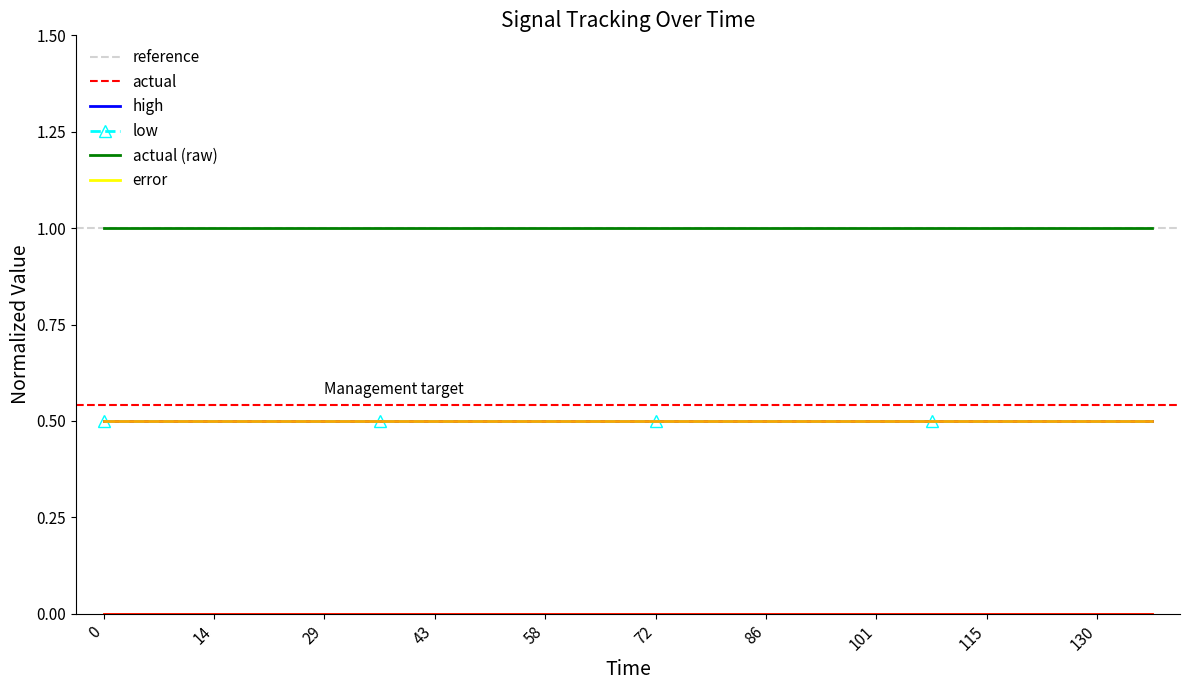

At how many categories does at least one series exceed 0?

20